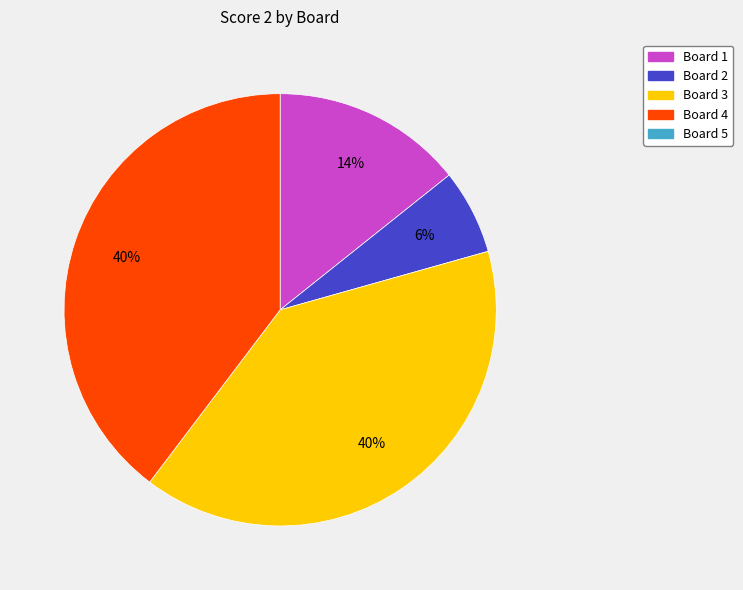

To the nearest percent, what is the average slice percentage?

25%